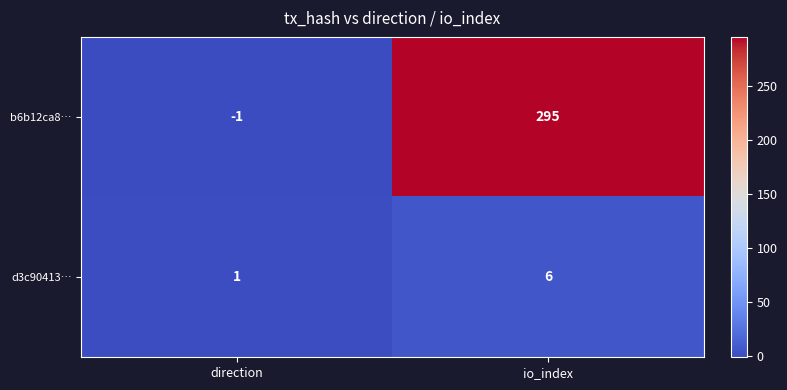

What is the sum of the d3c90413… values at io_index and direction?

7